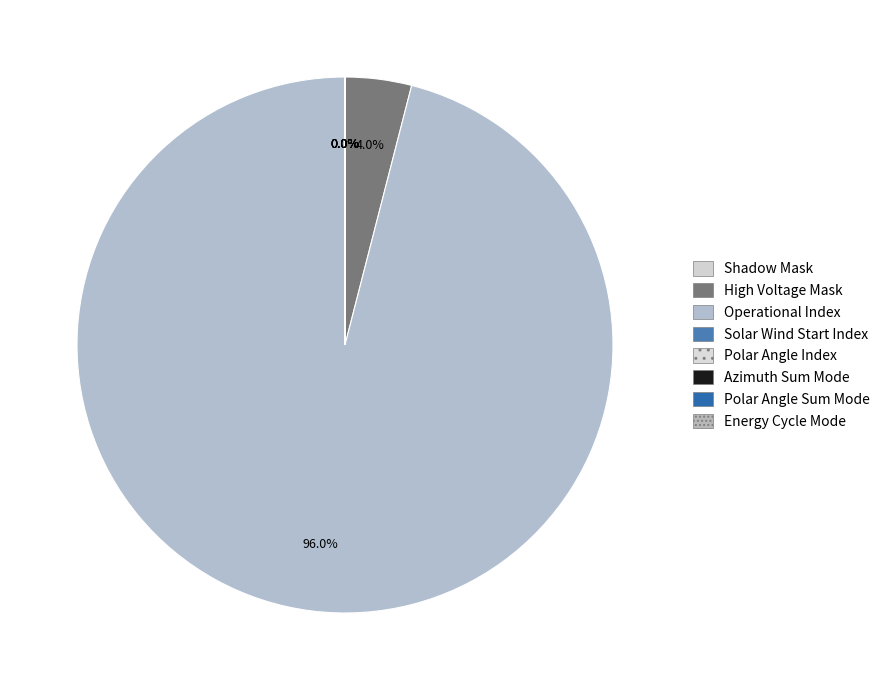

What percentage do Operational Index and Azimuth Sum Mode together represent?

96.0%